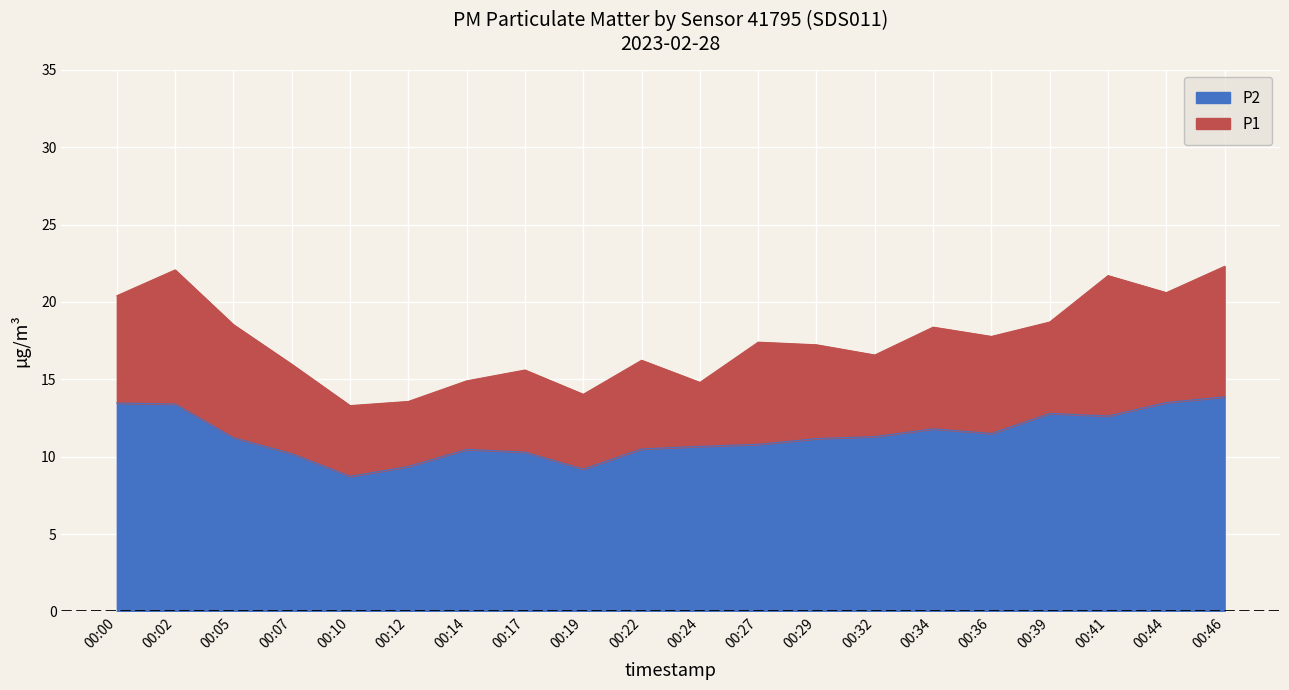

Reading left to right, what are all the values shown in this chart?

P1: 00:00=20.4	00:02=22.1	00:05=18.5	00:07=16.0	00:10=13.3	00:12=13.6	00:14=14.9	00:17=15.6	00:19=14.0	00:22=16.2	00:24=14.8	00:27=17.4	00:29=17.2	00:32=16.6	00:34=18.4	00:36=17.8	00:39=18.7	00:41=21.7	00:44=20.6	00:46=22.3
P2: 00:00=13.5	00:02=13.4	00:05=11.2	00:07=10.2	00:10=8.7	00:12=9.4	00:14=10.5	00:17=10.3	00:19=9.2	00:22=10.5	00:24=10.7	00:27=10.8	00:29=11.2	00:32=11.3	00:34=11.8	00:36=11.5	00:39=12.8	00:41=12.6	00:44=13.5	00:46=13.9